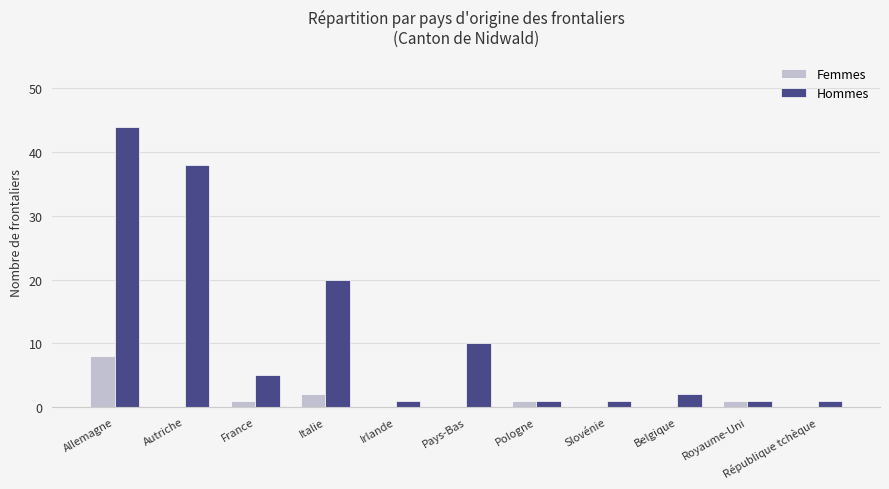

How many Femmes values are between 0 and 1?

9